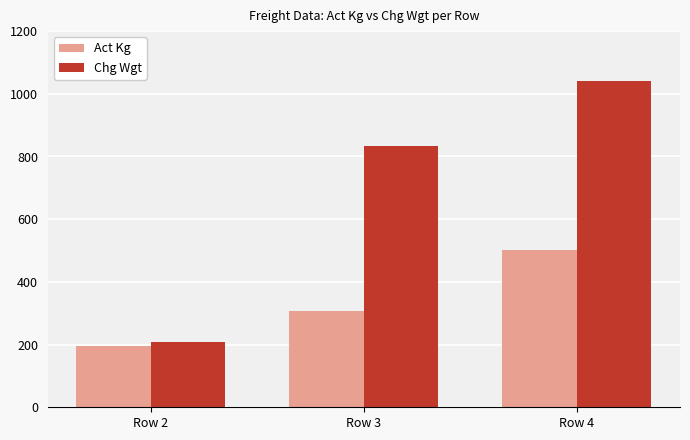

Reading left to right, extract all data points from this chart.

Act Kg: Row 2=195	Row 3=308	Row 4=503
Chg Wgt: Row 2=207	Row 3=835	Row 4=1042